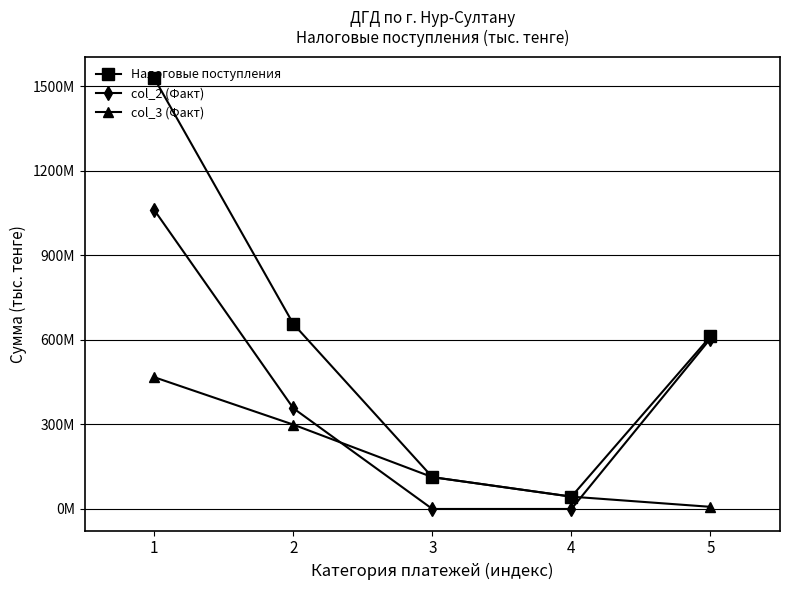

Rank the categories by col_2 (Факт) value from lowest to highest.

3, 4, 2, 5, 1